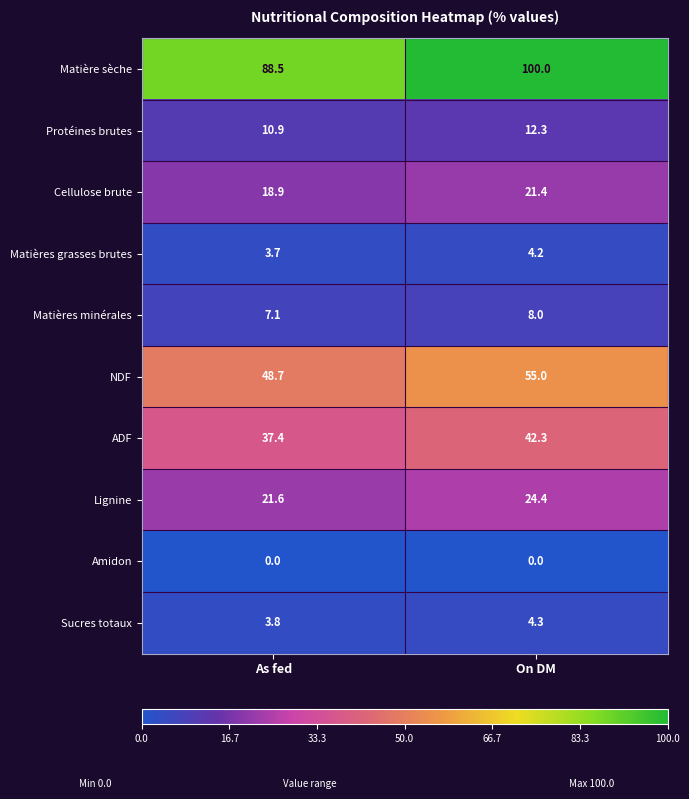

What is the total value across all series at On DM?

271.9